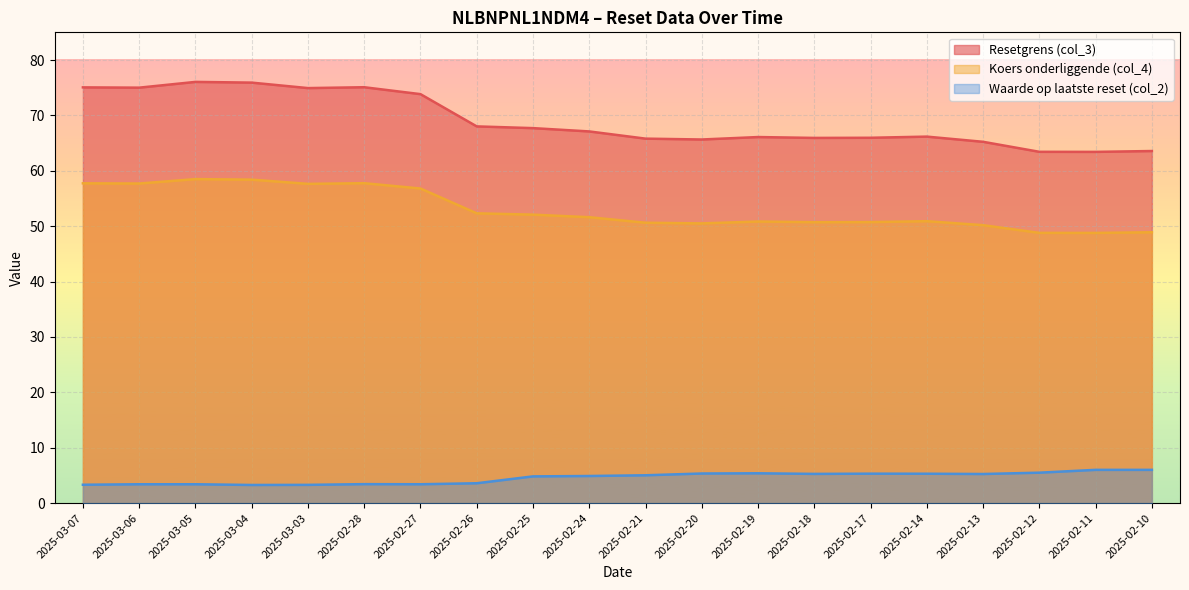

How many distinct data groups are displayed?

3